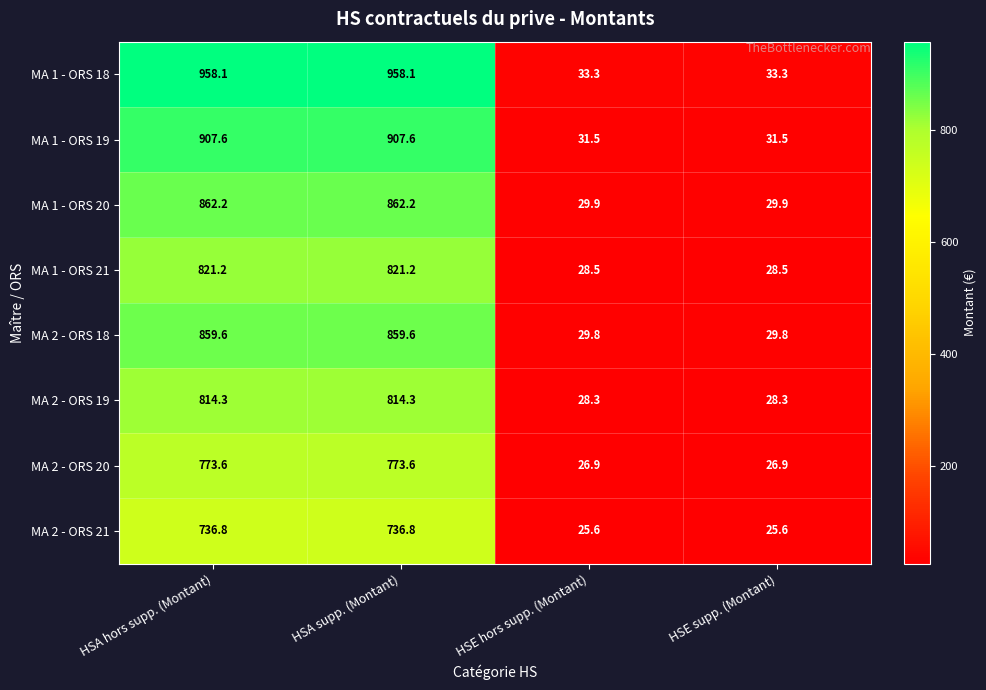

What is the greatest value displayed?

958.1